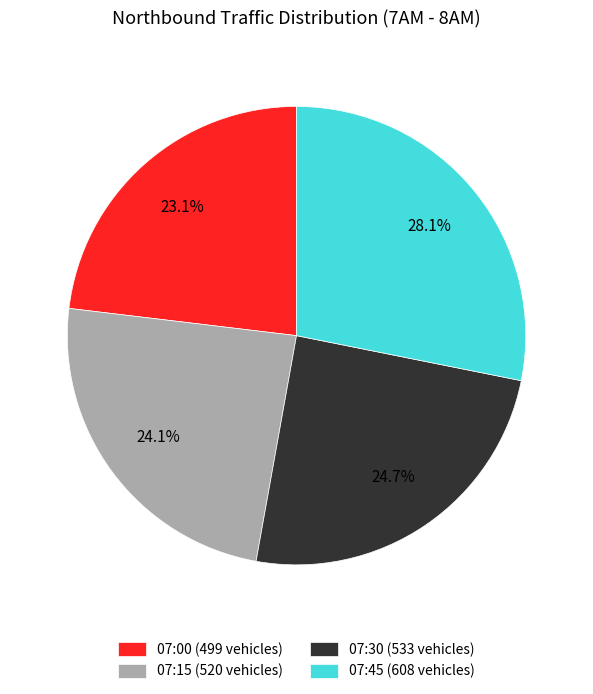

Which has a higher value, 07:30 or 07:15?

07:30